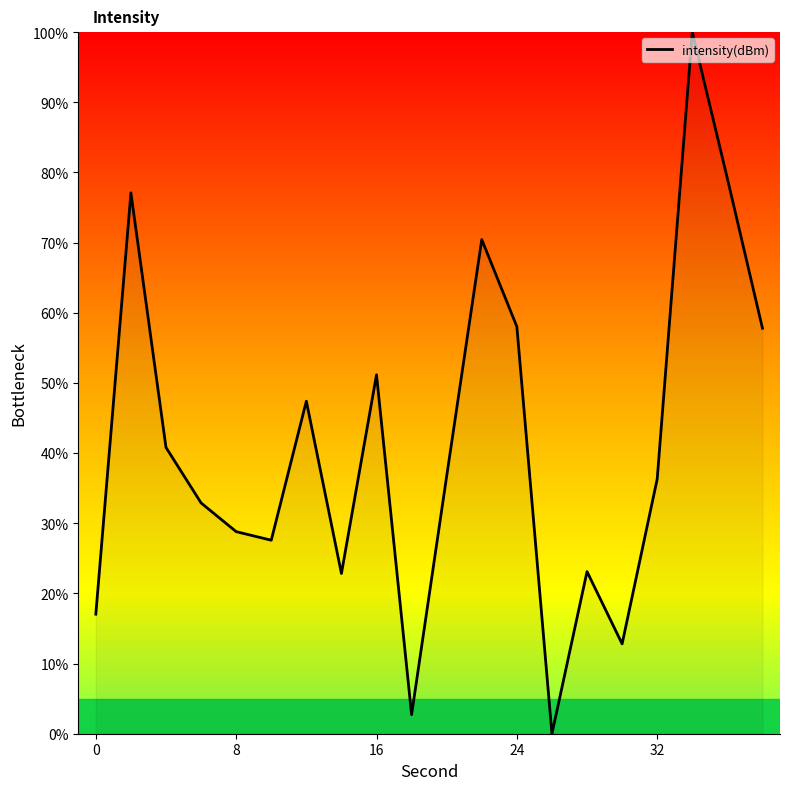

What is the difference between the maximum and minimum values?

100.0